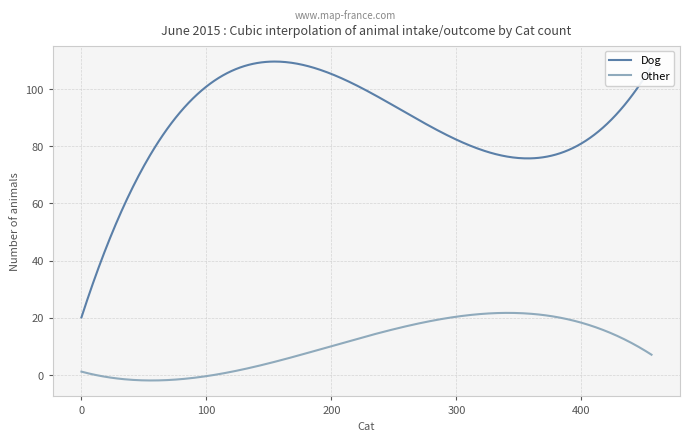

Which series has the largest range (max minus min)?

Dog